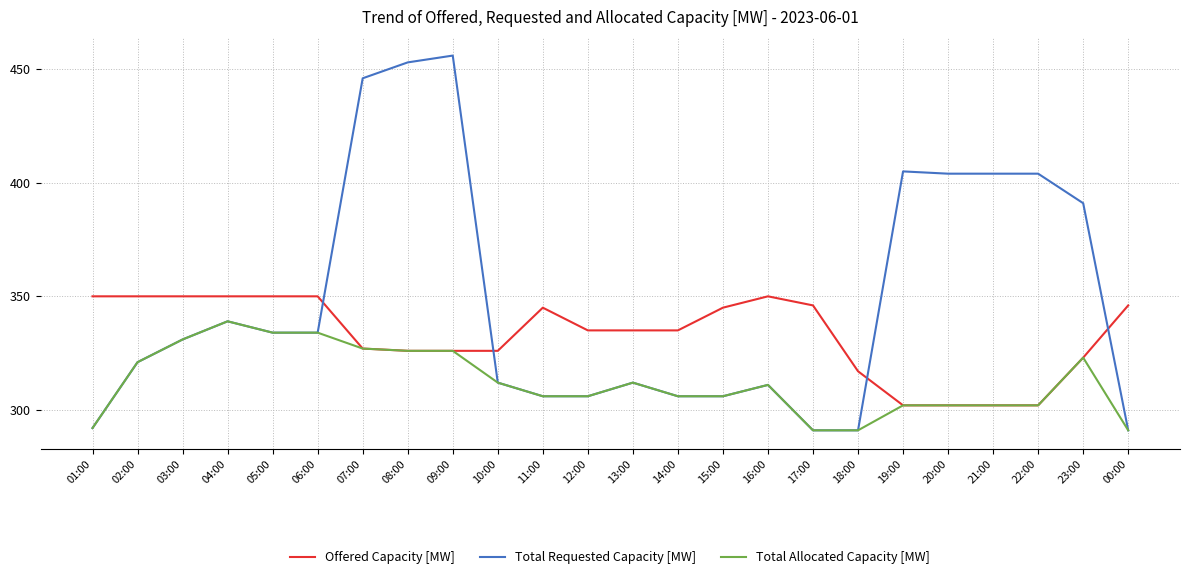

What is the difference between the highest and lowest values at 07:00?

119